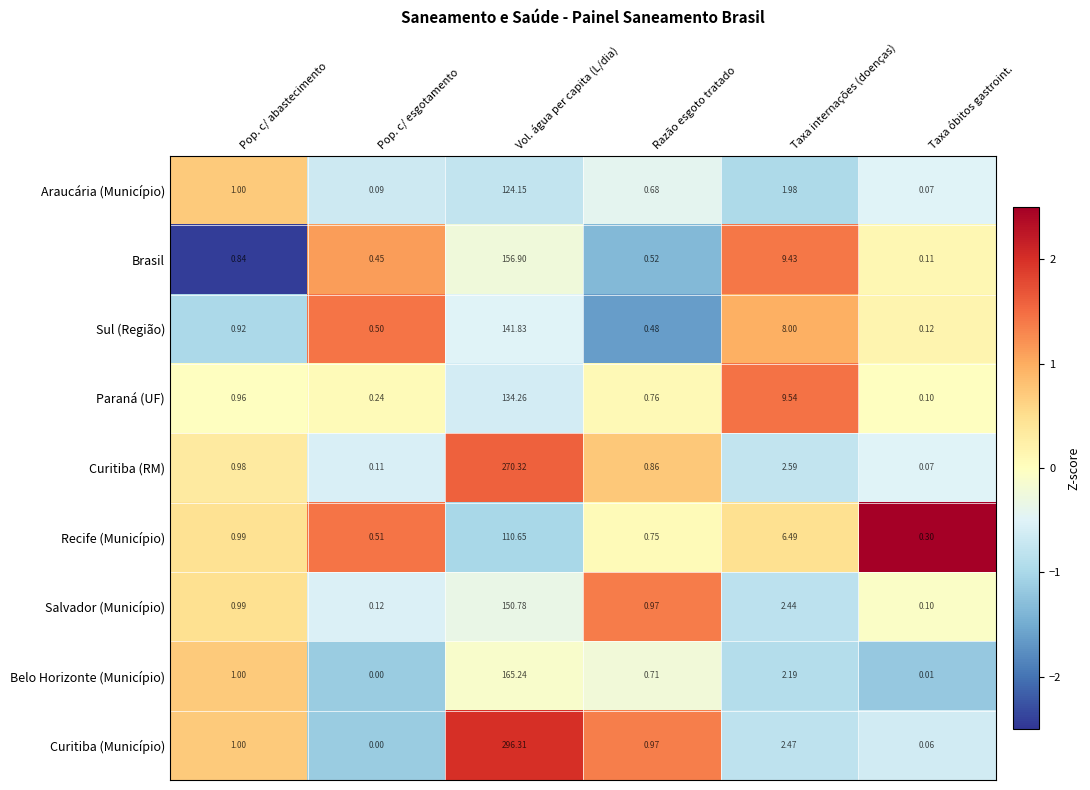

Rank the series by their maximum value, from lowest to highest.

Recife (Município), Araucária (Município), Paraná (UF), Sul (Região), Salvador (Município), Brasil, Belo Horizonte (Município), Curitiba (RM), Curitiba (Município)